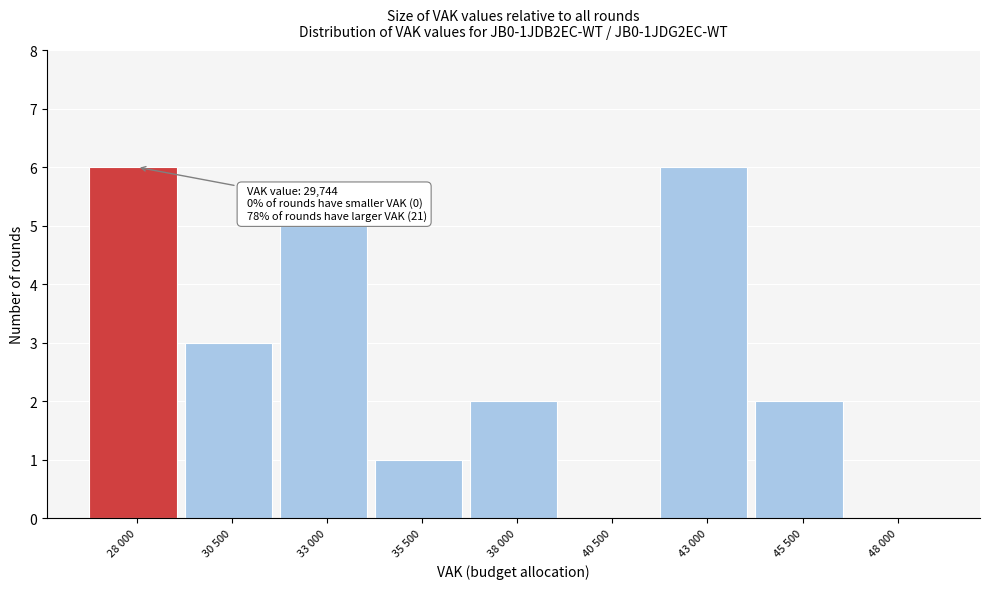

Reading left to right, transcribe all the data shown in this chart.

28 000=6	30 500=3	33 000=5	35 500=1	38 000=2	40 500=0	43 000=6	45 500=2	48 000=0